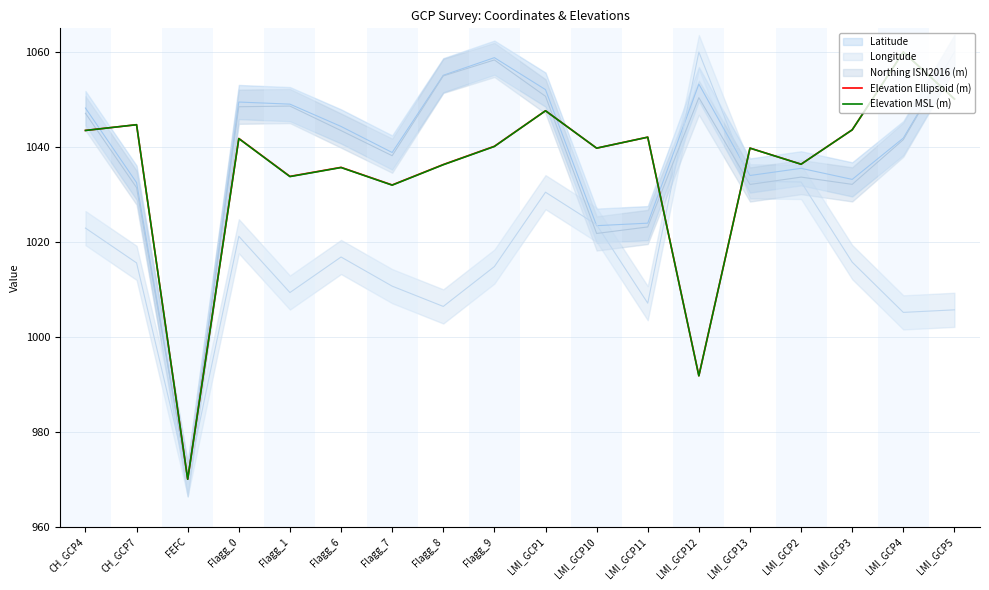

Is it true that Elevation Ellipsoid (m) equals 1042.1 at LMI_GCP11?

True